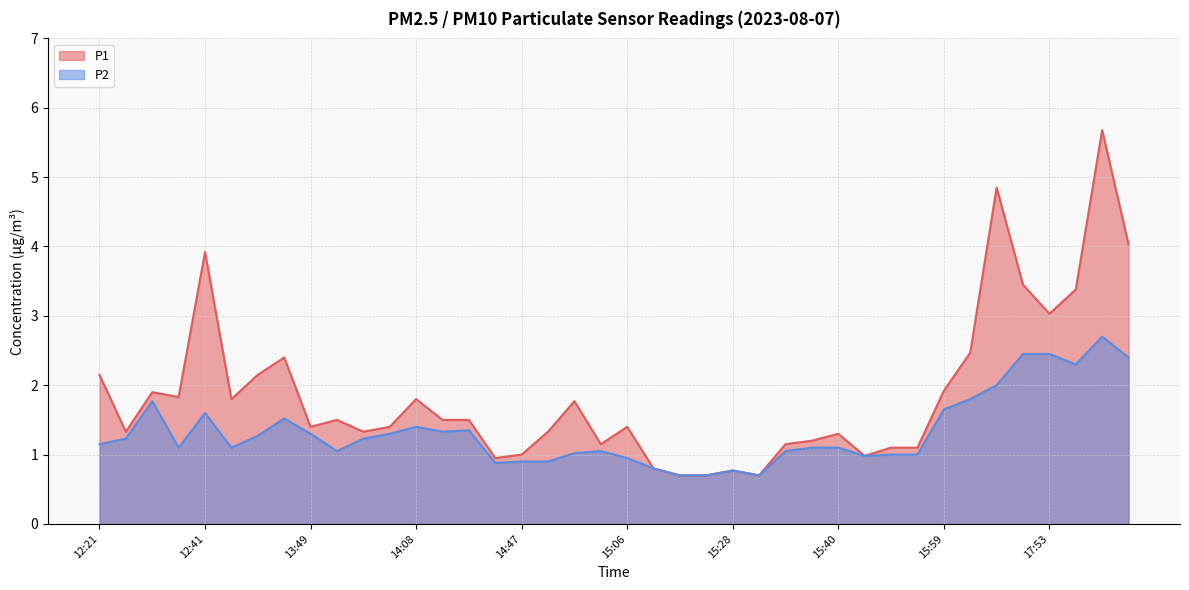

Reading right to left, extract all data points from this chart.

P1: 18:05=4.0	18:02=5.7	17:56=3.4	17:53=3.0	17:50=3.5	16:47=4.8	16:30=2.5	15:59=1.9	15:48=1.1	15:46=1.1	15:43=1.0	15:40=1.3	15:37=1.2	15:34=1.1	15:31=0.7	15:28=0.8	15:15=0.7	15:12=0.7	15:09=0.8	15:06=1.4	14:56=1.1	14:53=1.8	14:50=1.3	14:47=1.0	14:44=0.9	14:14=1.5	14:11=1.5	14:08=1.8	14:05=1.4	13:55=1.3	13:52=1.5	13:49=1.4	13:46=2.4	13:29=2.1	12:48=1.8	12:41=3.9	12:35=1.8	12:33=1.9	12:30=1.3	12:21=2.1
P2: 18:05=2.4	18:02=2.7	17:56=2.3	17:53=2.5	17:50=2.5	16:47=2.0	16:30=1.8	15:59=1.6	15:48=1.0	15:46=1.0	15:43=1.0	15:40=1.1	15:37=1.1	15:34=1.1	15:31=0.7	15:28=0.8	15:15=0.7	15:12=0.7	15:09=0.8	15:06=0.9	14:56=1.1	14:53=1.0	14:50=0.9	14:47=0.9	14:44=0.9	14:14=1.4	14:11=1.3	14:08=1.4	14:05=1.3	13:55=1.2	13:52=1.1	13:49=1.3	13:46=1.5	13:29=1.3	12:48=1.1	12:41=1.6	12:35=1.1	12:33=1.8	12:30=1.2	12:21=1.1